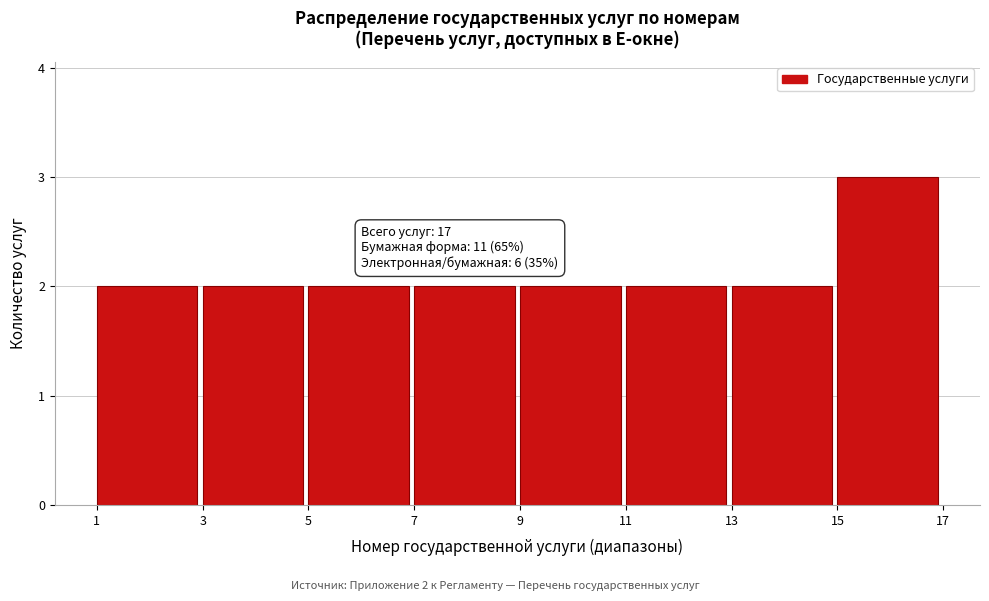

Which range on the x-axis has the tallest bar?

15 to 17